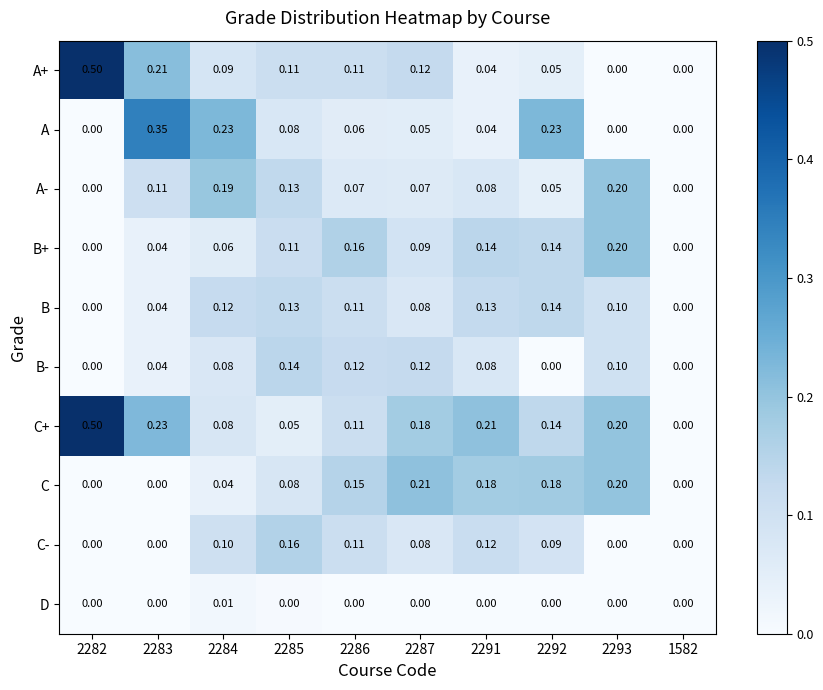

Which series has the largest total across all categories?

C+